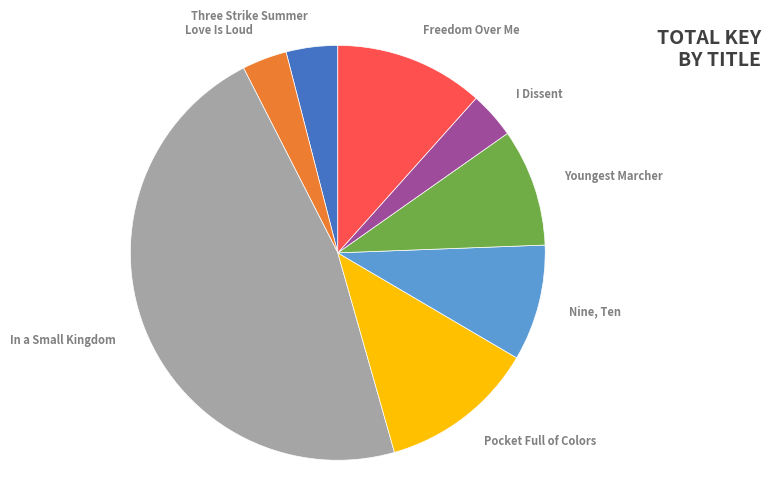

Between Pocket Full of Colors and Youngest Marcher, which is larger?

Pocket Full of Colors